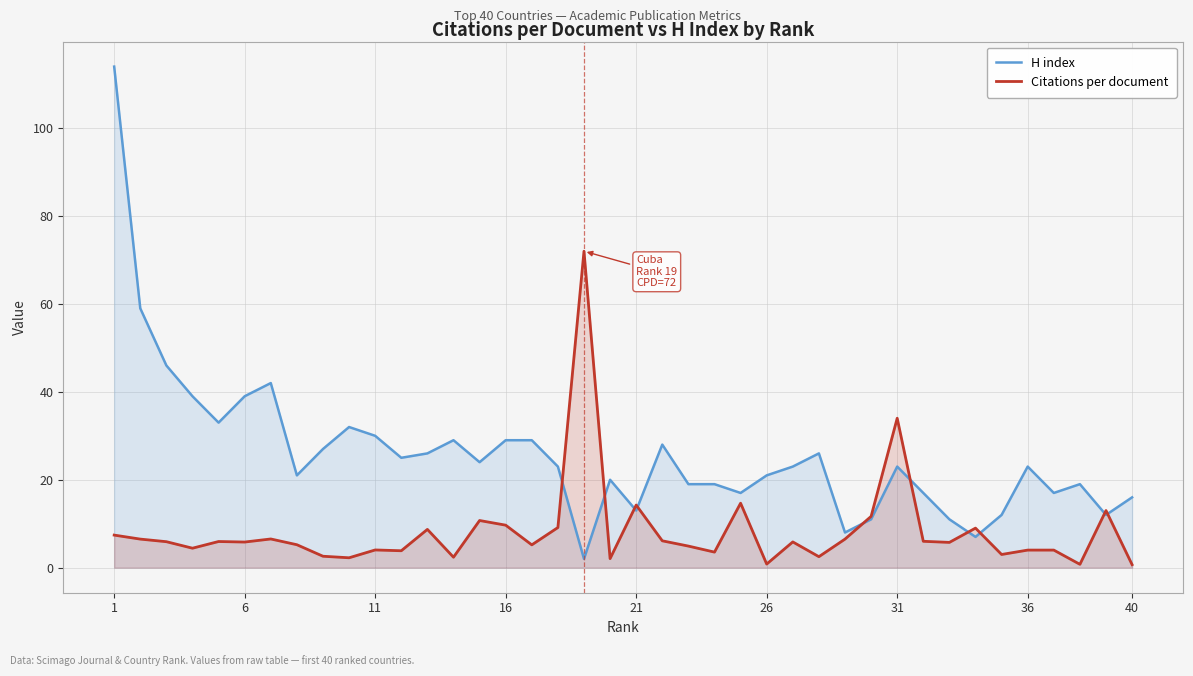

Where is Citations per document nearest to the value 36?

31